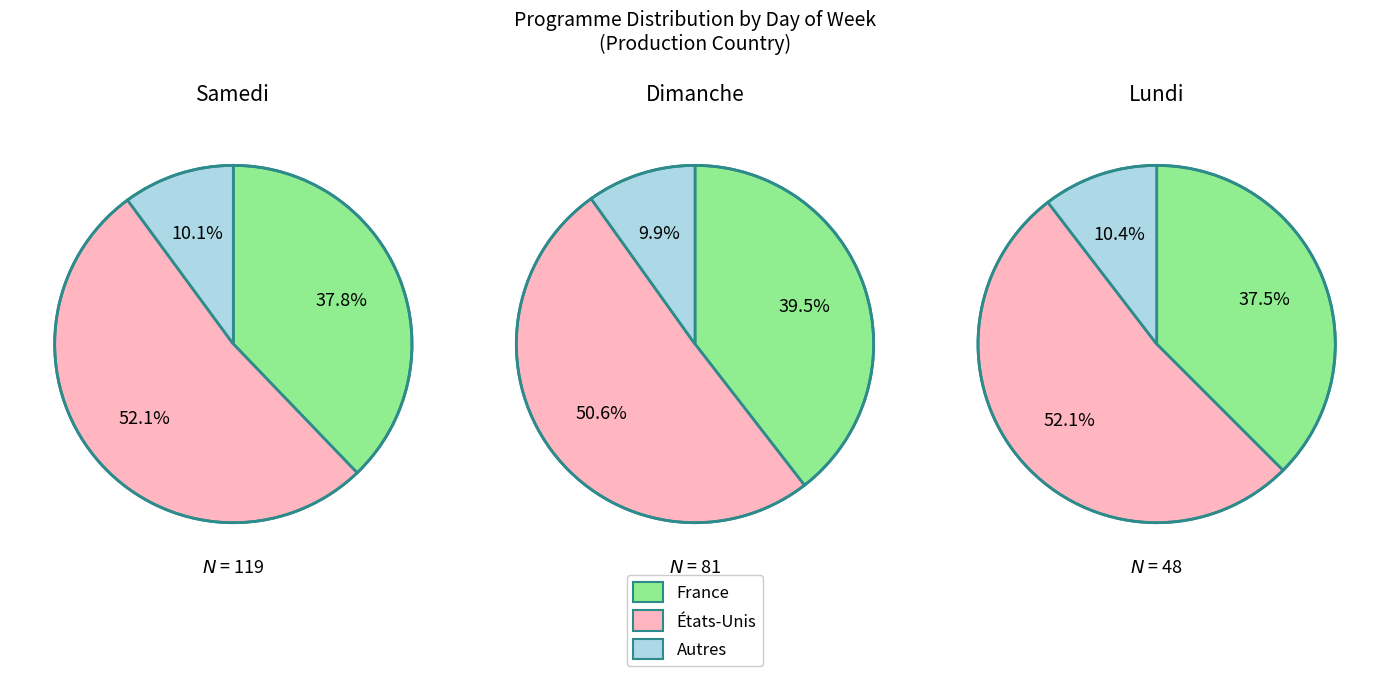

Between samedi and lundi, which series saw the biggest shift?

États-Unis